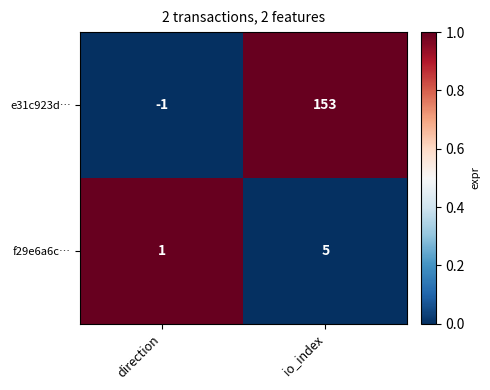

Between direction and io_index, which series saw the biggest shift?

e31c923d…